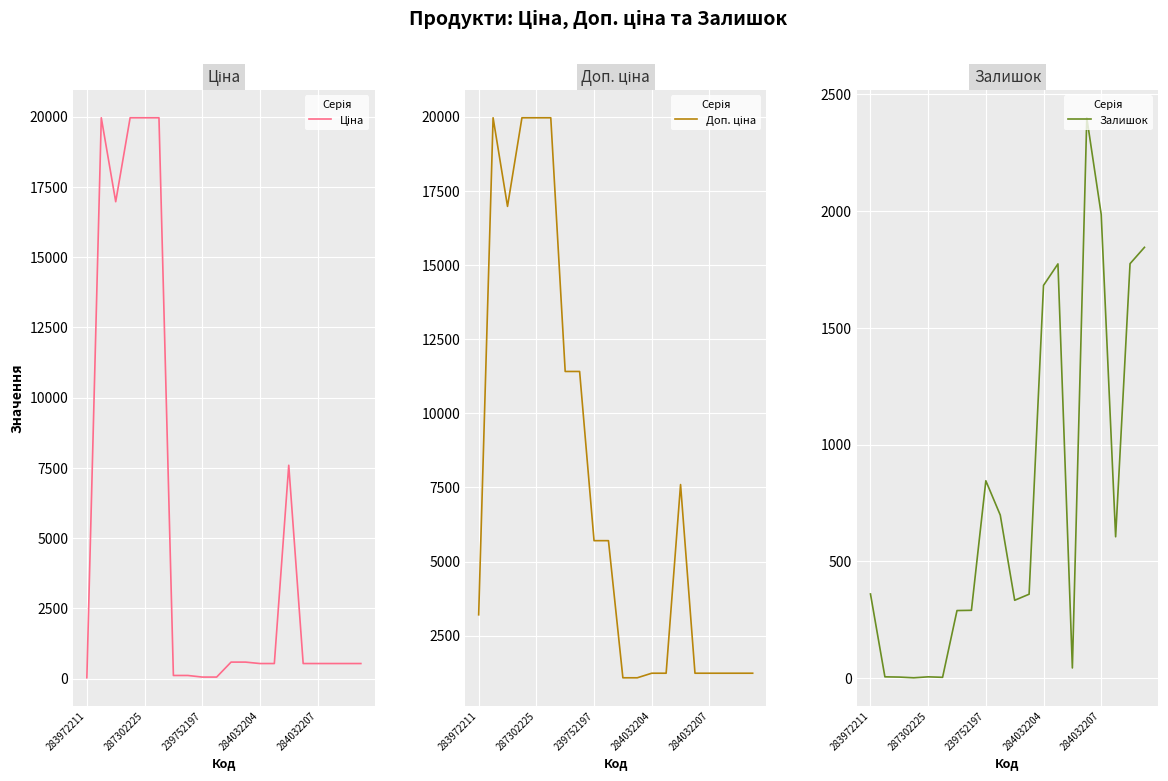

Is the value of Доп. ціна at 19 greater than the value of Залишок at 7?

Yes